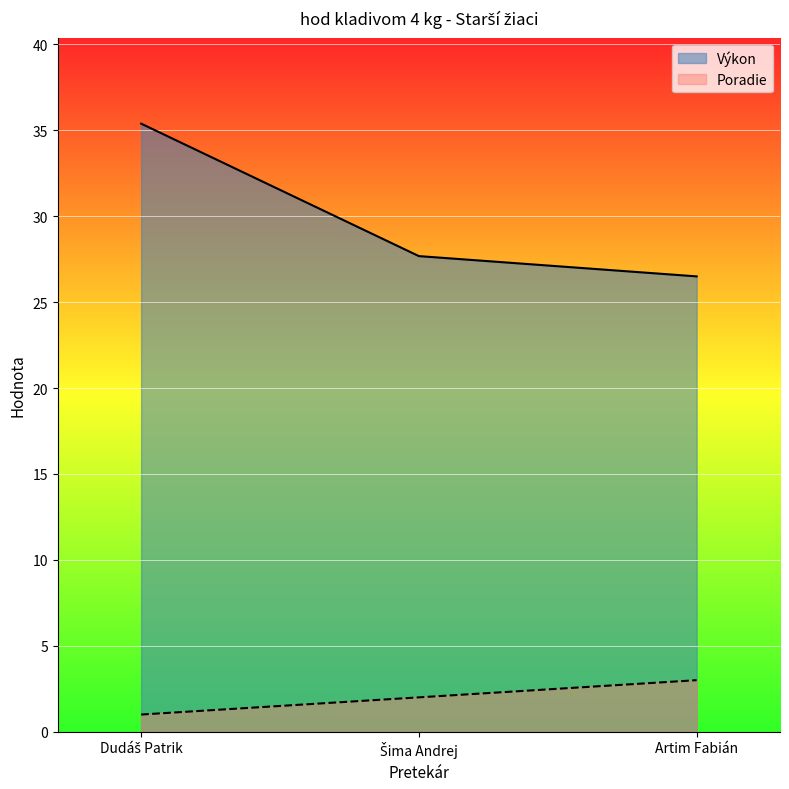

Reading left to right, list all the values displayed in this chart.

Poradie: Dudáš Patrik=1.0	Šima Andrej=2.0	Artim Fabián=3.0
Výkon: Dudáš Patrik=35.4	Šima Andrej=27.7	Artim Fabián=26.5